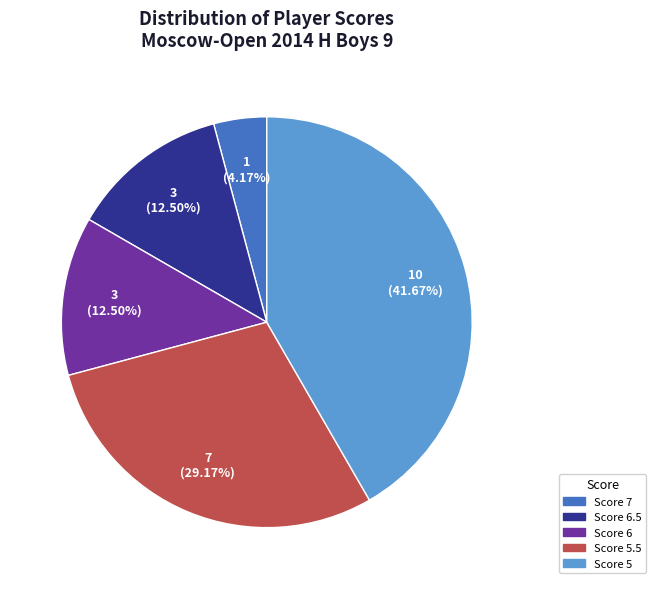

Is there a majority slice in this chart?

No